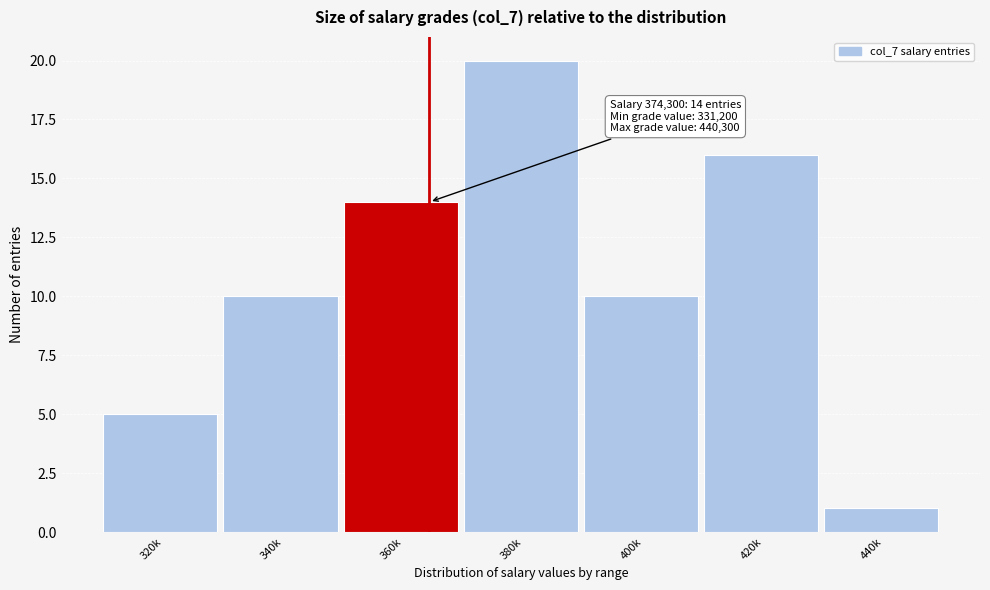

Reading left to right, transcribe all the data shown in this chart.

320k=5	340k=10	360k=14	380k=20	400k=10	420k=16	440k=1